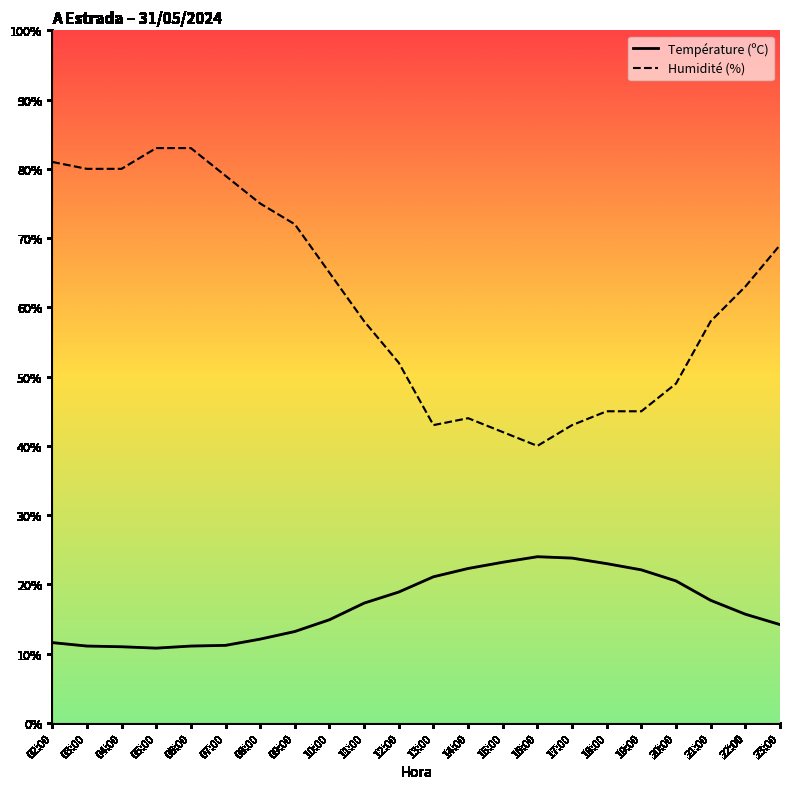

What are all the series names shown in the legend?

Température (ºC), Humidité (%)